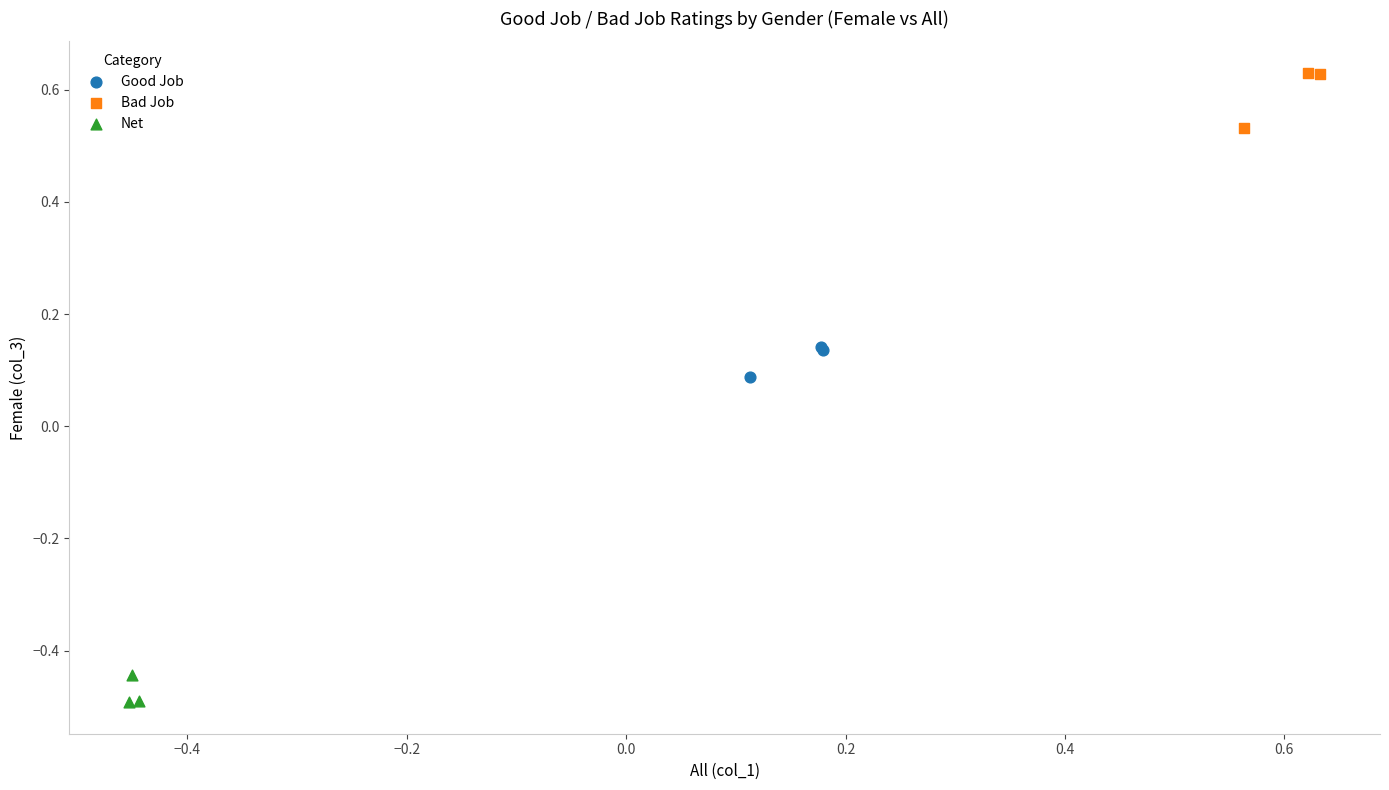

Which series reaches the maximum Y coordinate?

Bad Job